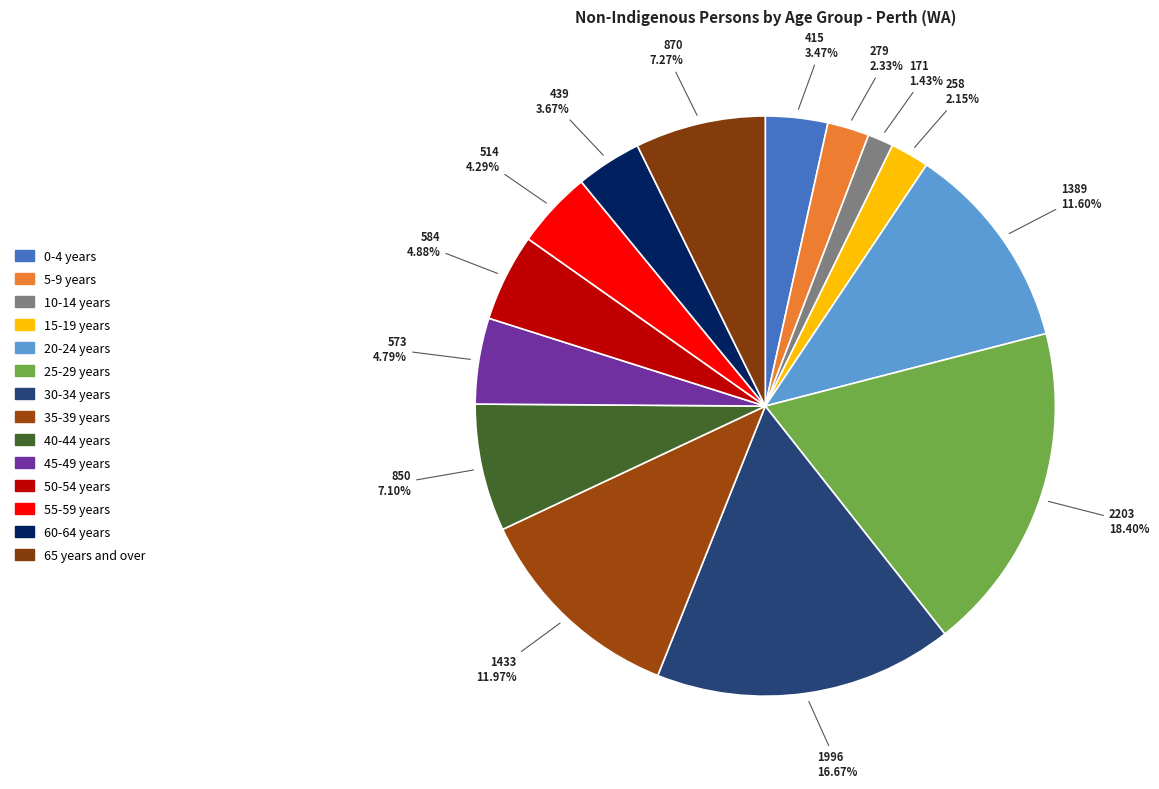

Rank the categories by value from highest to lowest.

25-29 years, 30-34 years, 35-39 years, 20-24 years, 65 years and over, 40-44 years, 50-54 years, 45-49 years, 55-59 years, 60-64 years, 0-4 years, 5-9 years, 15-19 years, 10-14 years